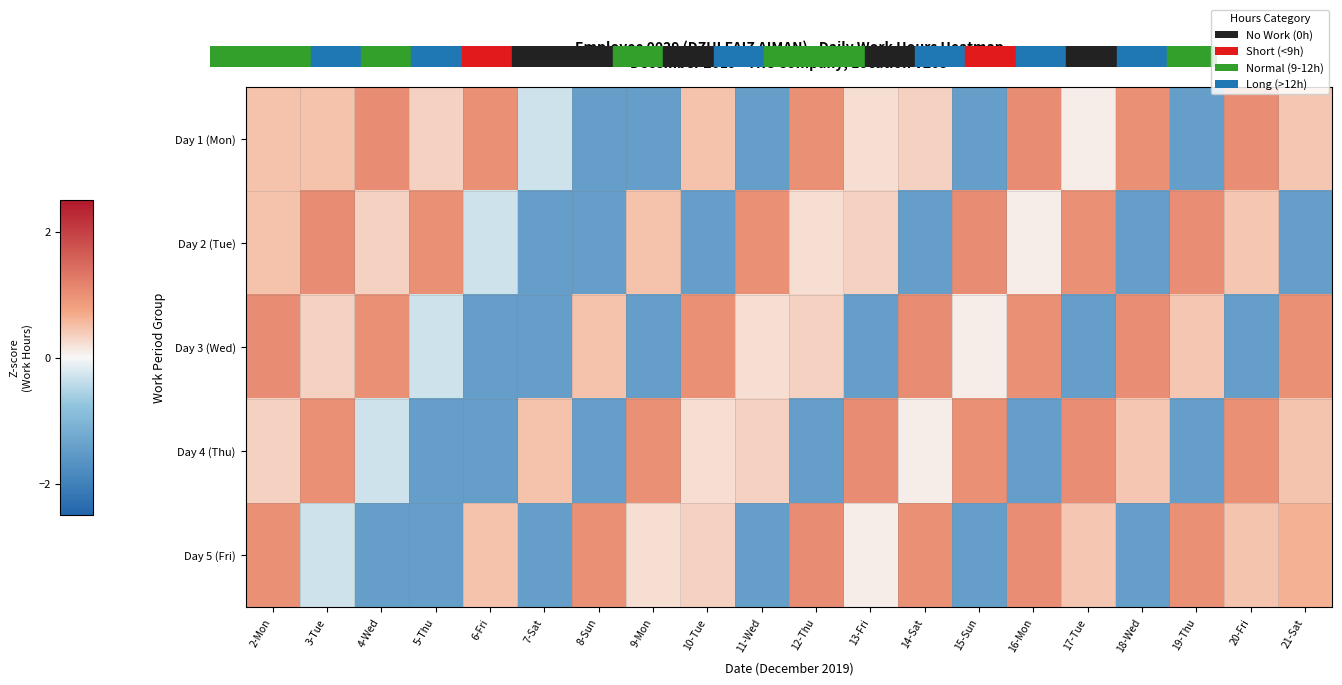

What is the maximum value shown in the chart?

1.0